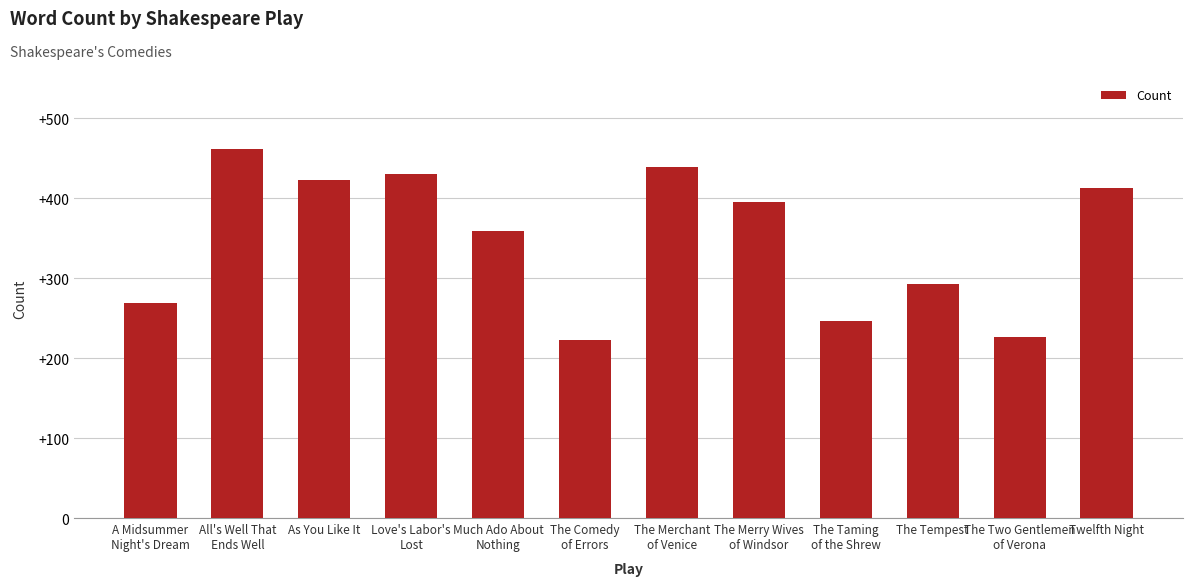

What is the difference between the second highest and minimum values?

216